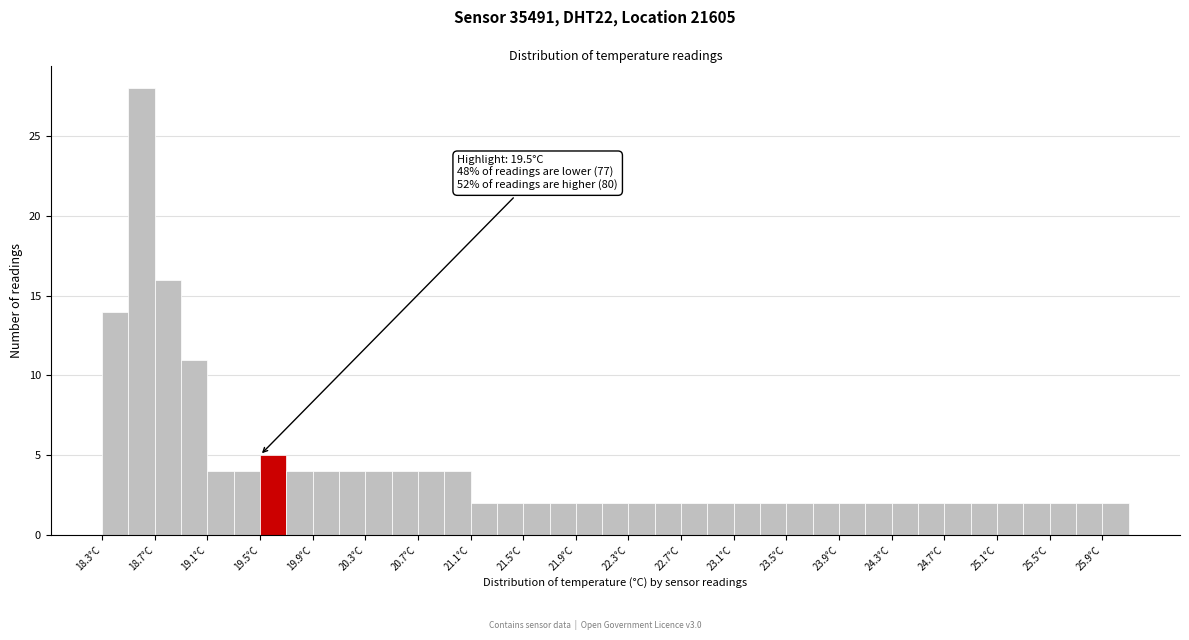

Over which range of the x-axis is the bar tallest?

18.5 to 18.7